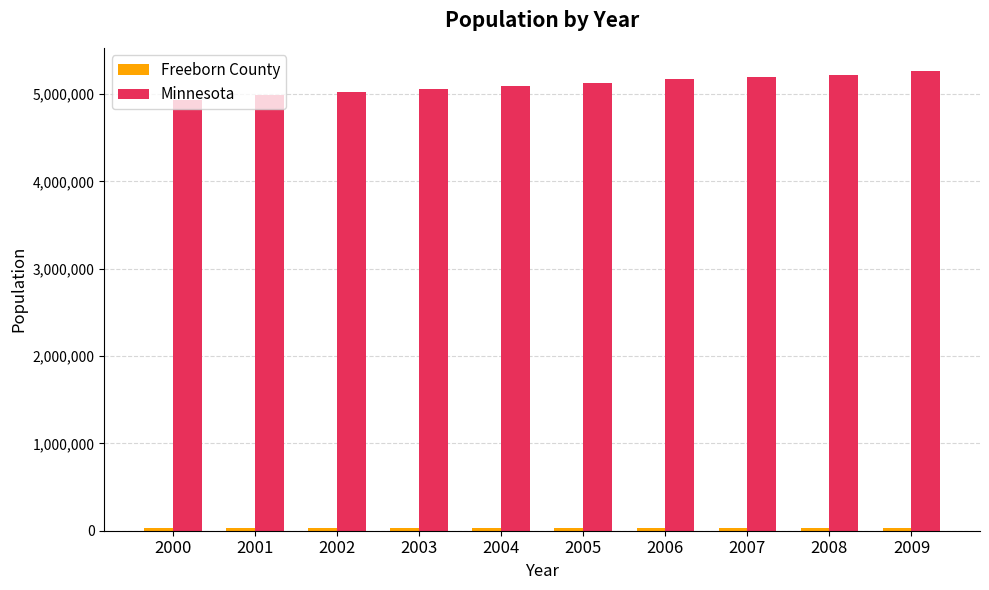

Is it true that Minnesota equals 5197621 at 2007?

True